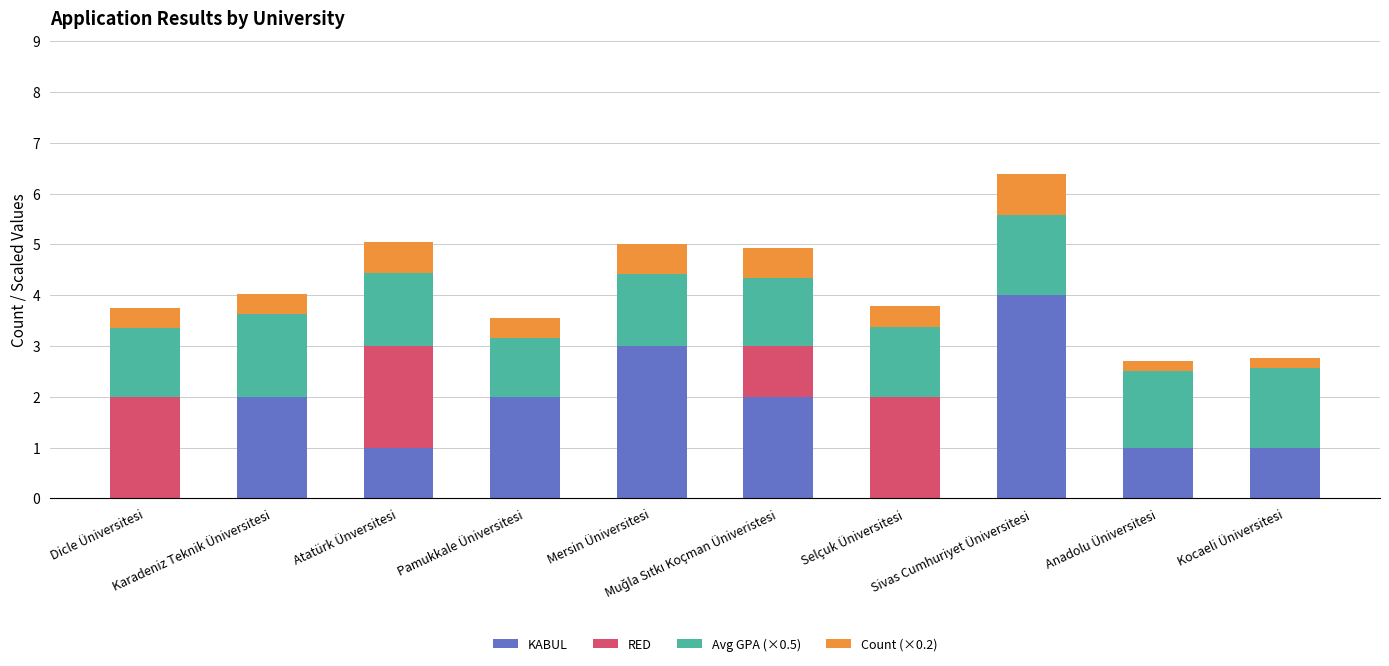

What is the maximum value for KABUL?

4.0